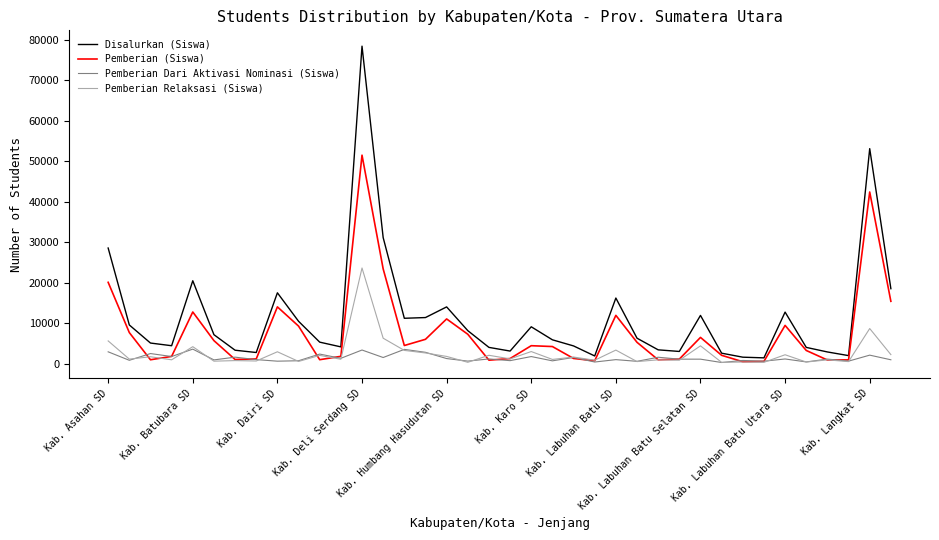

Which series has the largest total across all categories?

Disalurkan (Siswa)